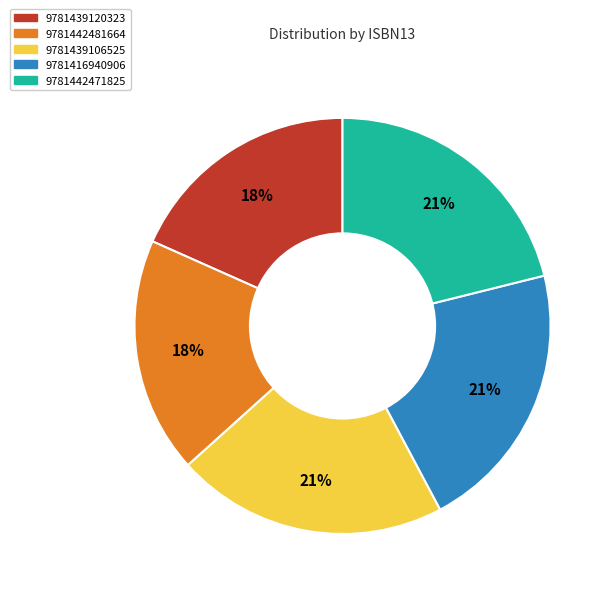

Is it true that 9781442481664 is 32% of the pie?

False